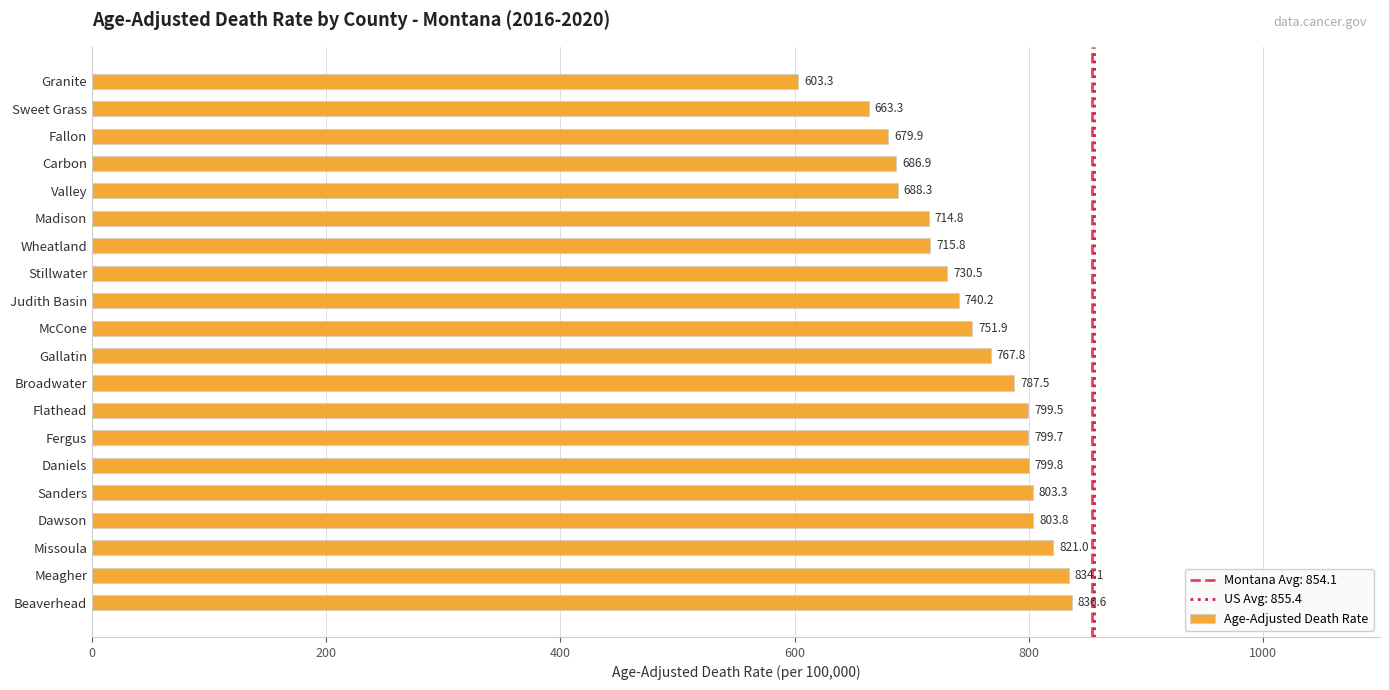

The value at Beaverhead is 270.6. True or false?

False